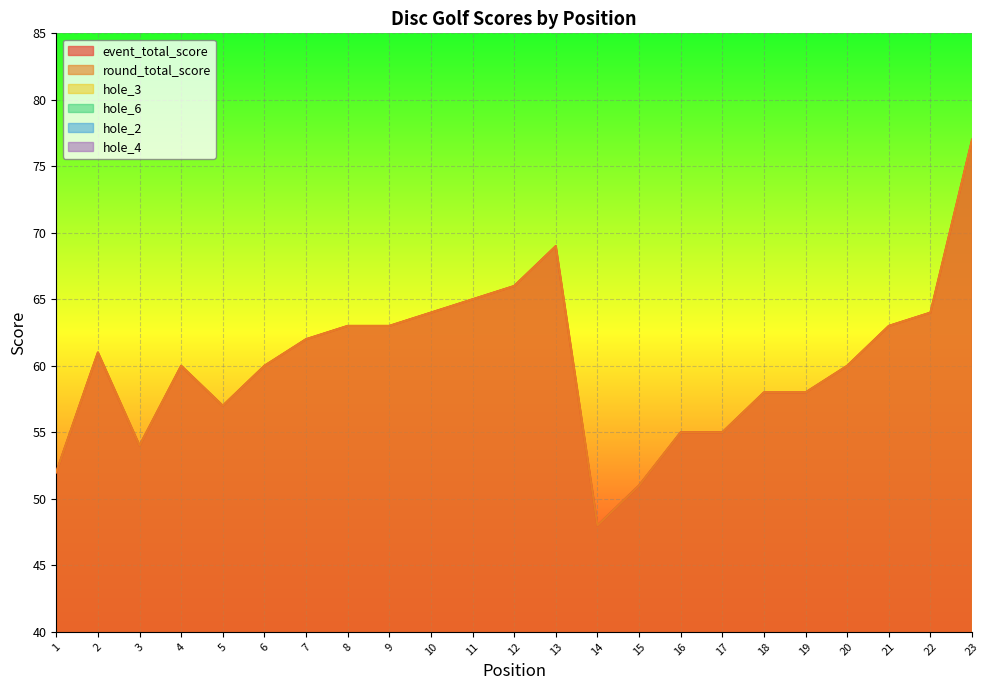

What value does the hole_4 series have at 18?

3